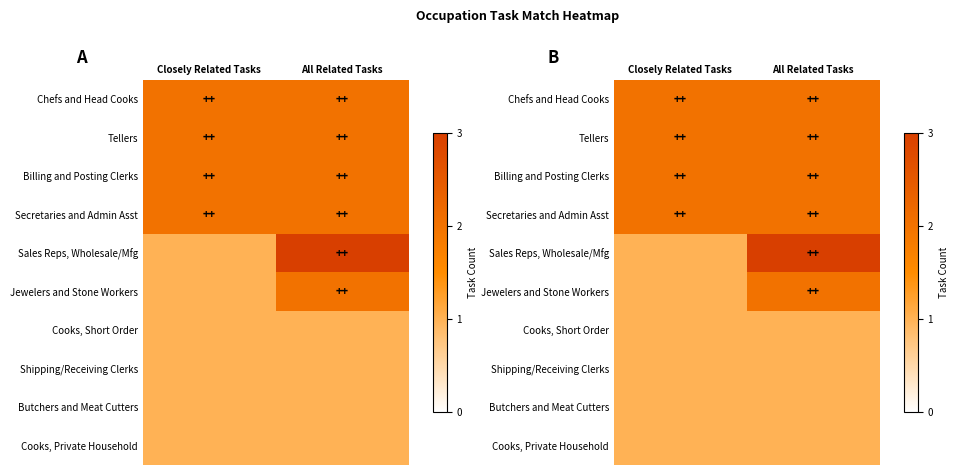

Rank the categories by Shipping/Receiving Clerks value from lowest to highest.

Closely Related Tasks, All Related Tasks